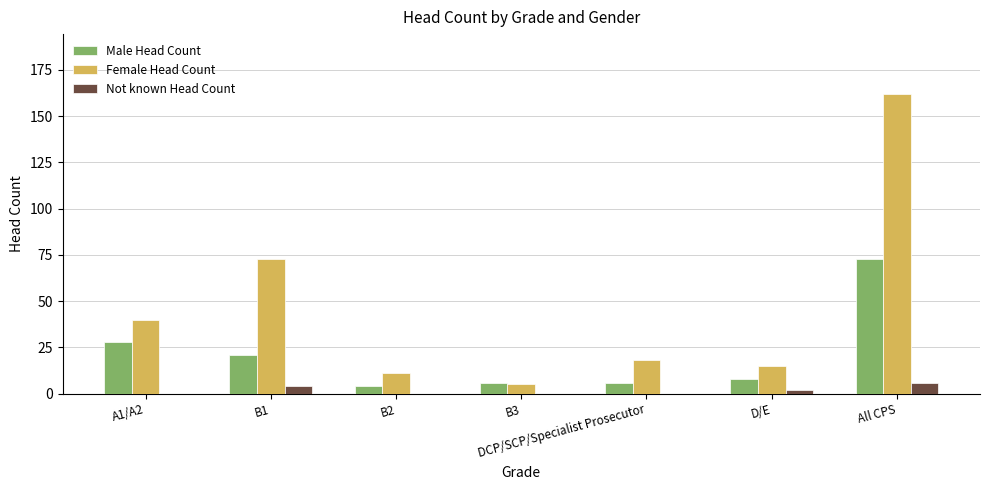

The value of Not known Head Count at A1/A2 is 0. True or false?

True